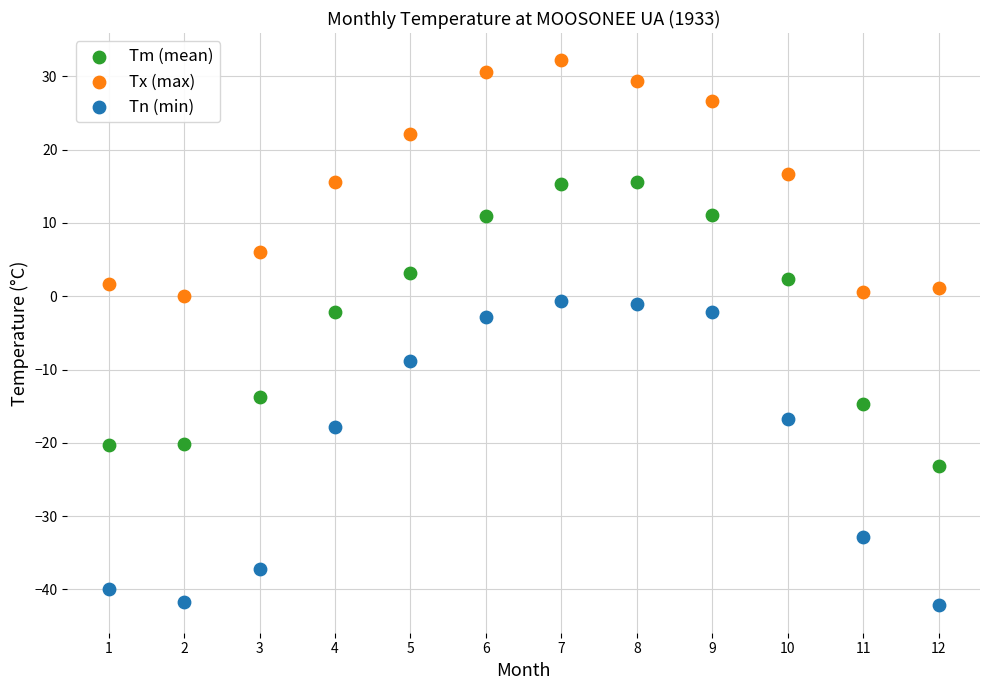

Which series has the widest spread of Y values?

Tn (min)